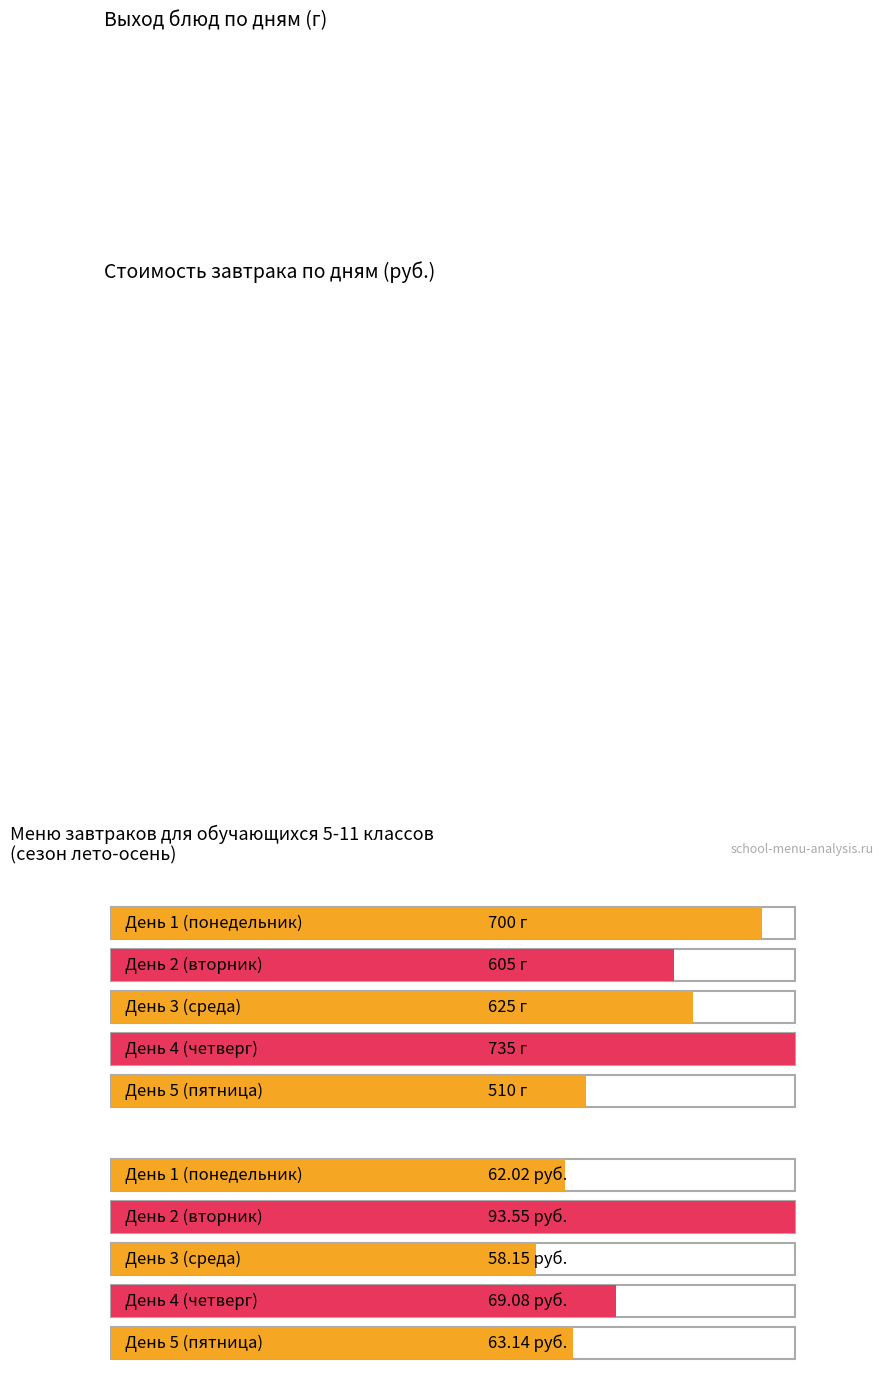

Does the chart contain any negative values?

No